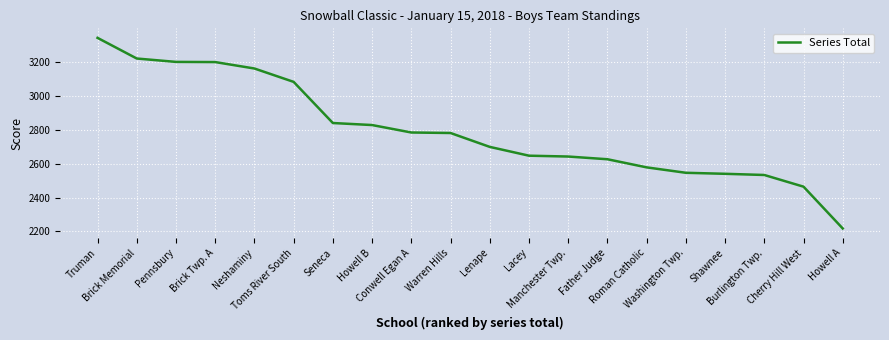

What is the greatest value displayed?

3343